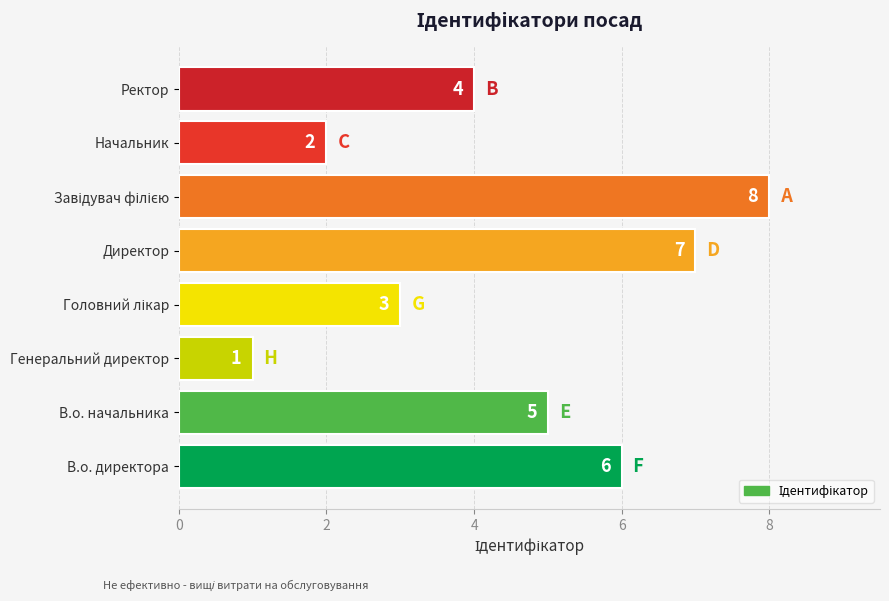

Reading top to bottom, extract all data points from this chart.

4	2	8	7	3	1	5	6